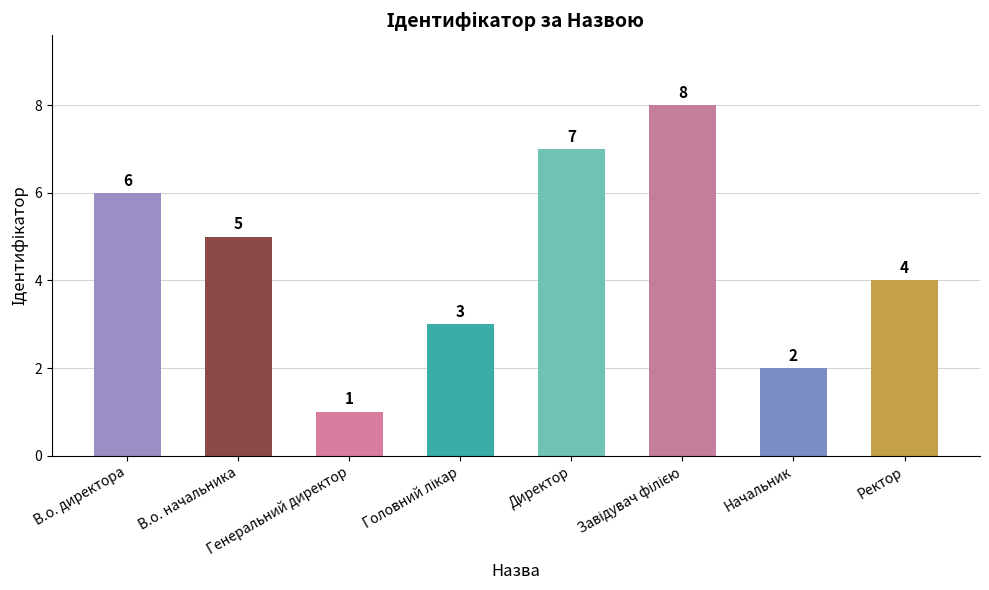

What is the value of the 1st bar from the left?

6